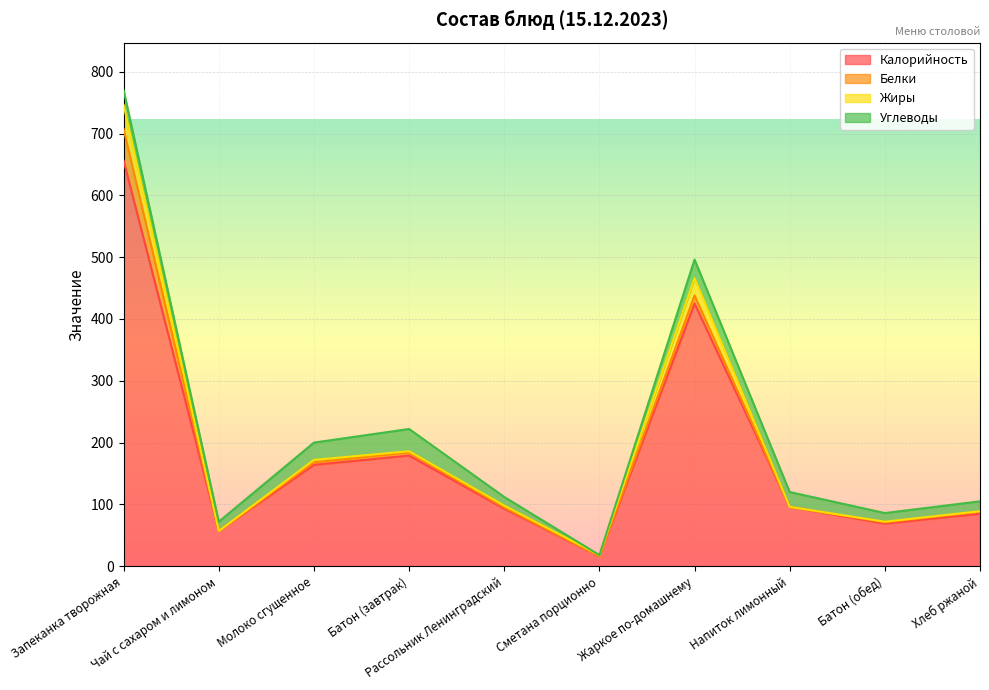

Is it true that Жиры equals 1 at Хлеб ржаной?

True